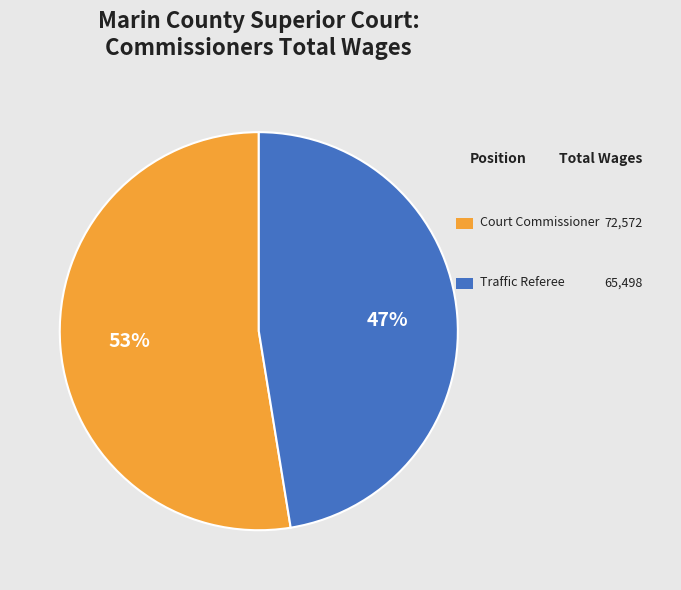

Is there a majority slice in this chart?

Yes